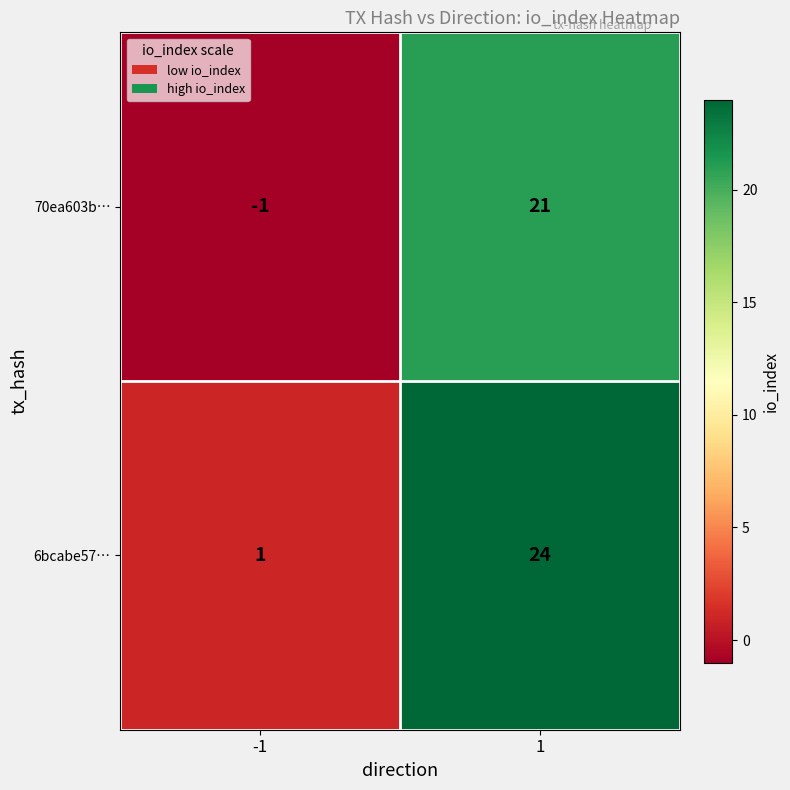

Reading left to right, transcribe all the data shown in this chart.

70ea603b…: -1	21
6bcabe57…: 1	24